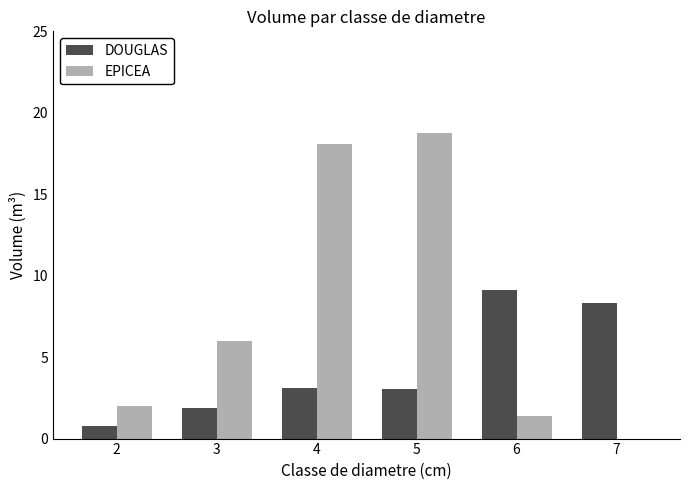

Which series changed the most between 2 and 3?

EPICEA